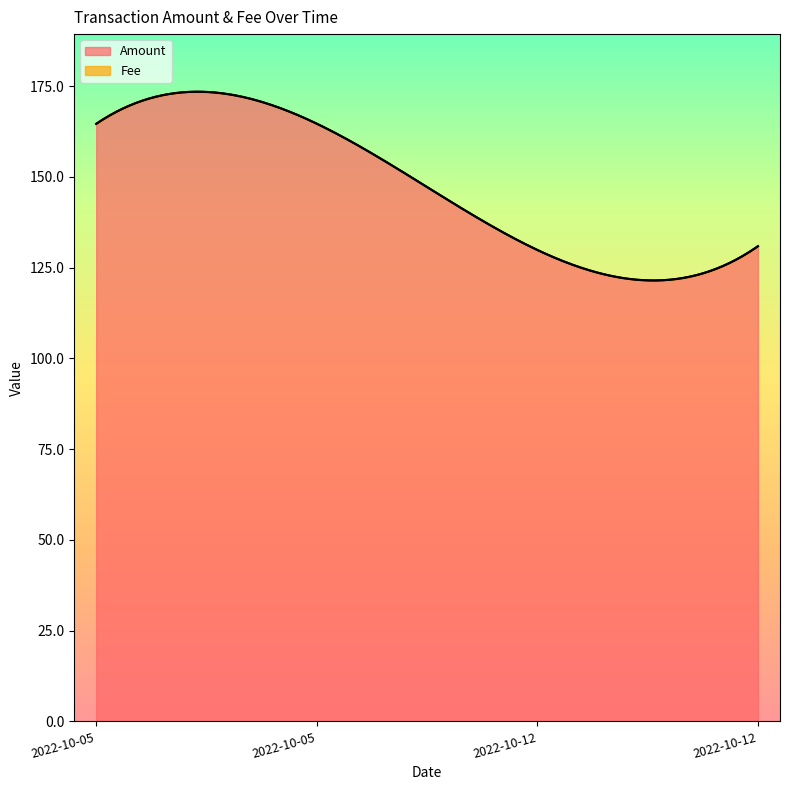

What is the sum of the Amount values at 2022-10-05 08:21:00 and 2022-10-12 17:27:00?

295.5